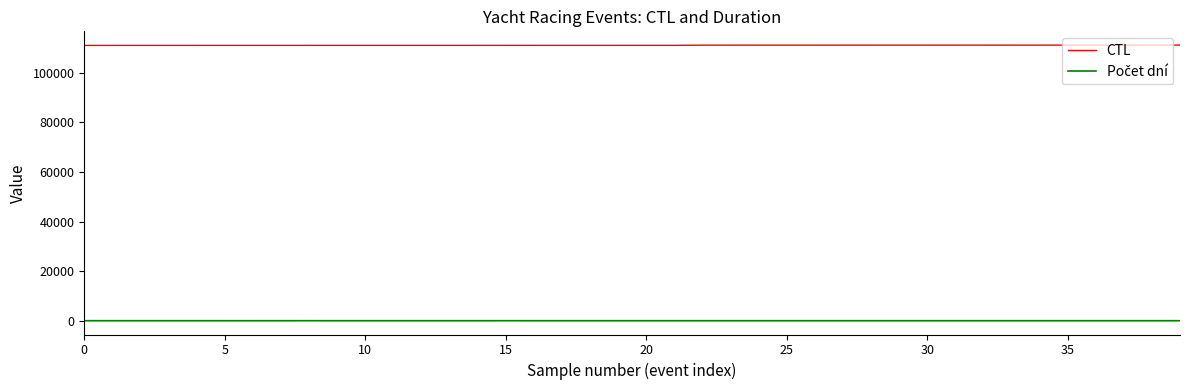

Which series has the largest total across all categories?

CTL